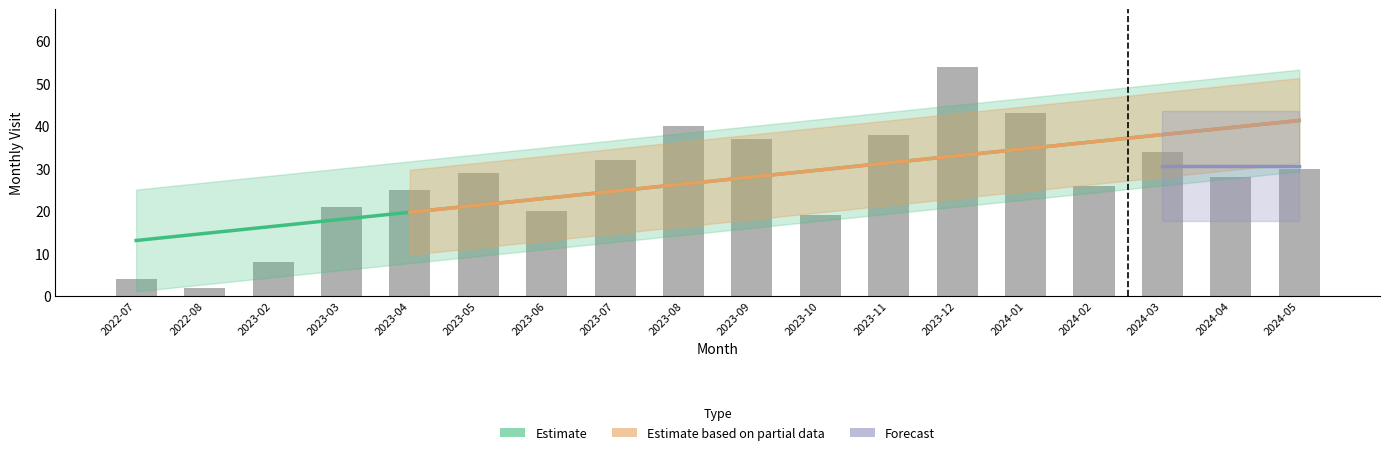

What position from the right is 2023-03?

15